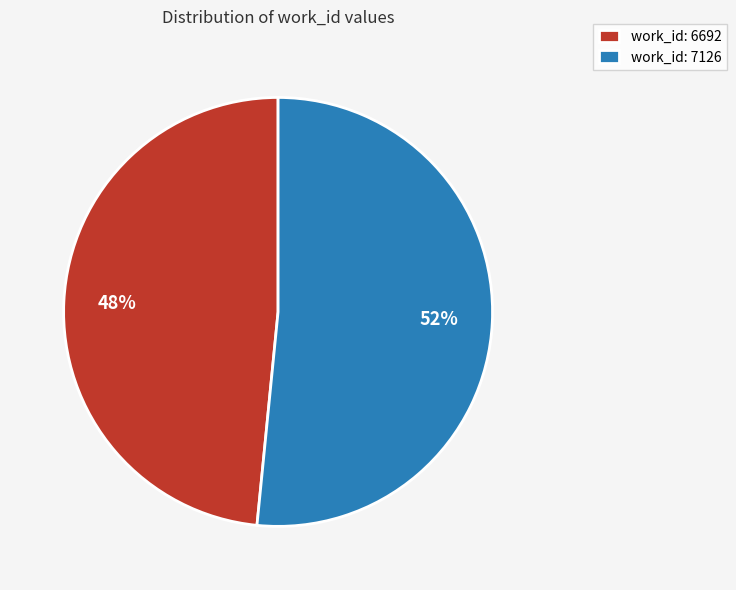

What is the ratio of the value at work_id: 7126 to the value at work_id: 6692?

1.1